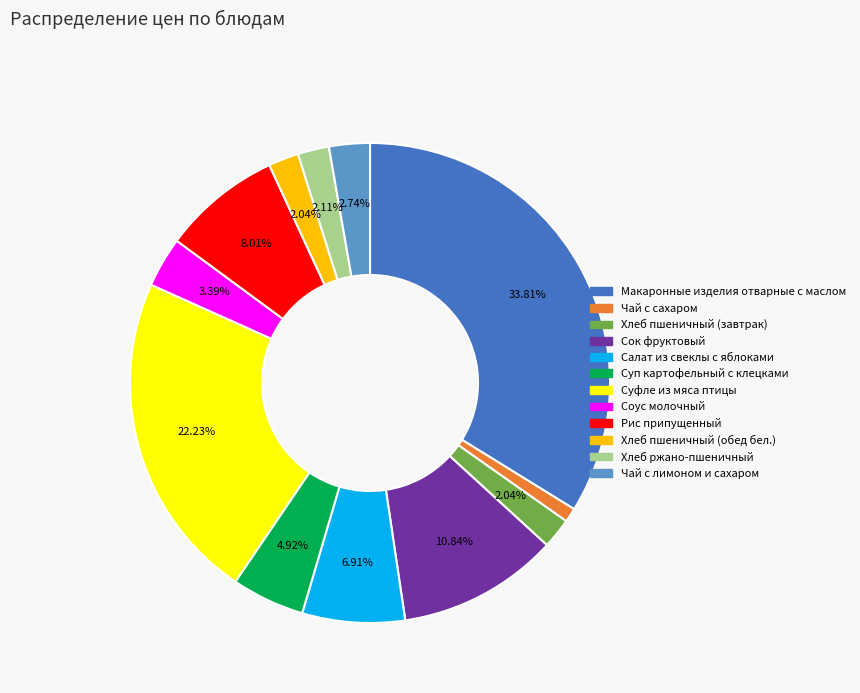

To the nearest percent, what is the combined percentage of Рис припущенный and Суп картофельный с клецками?

13%